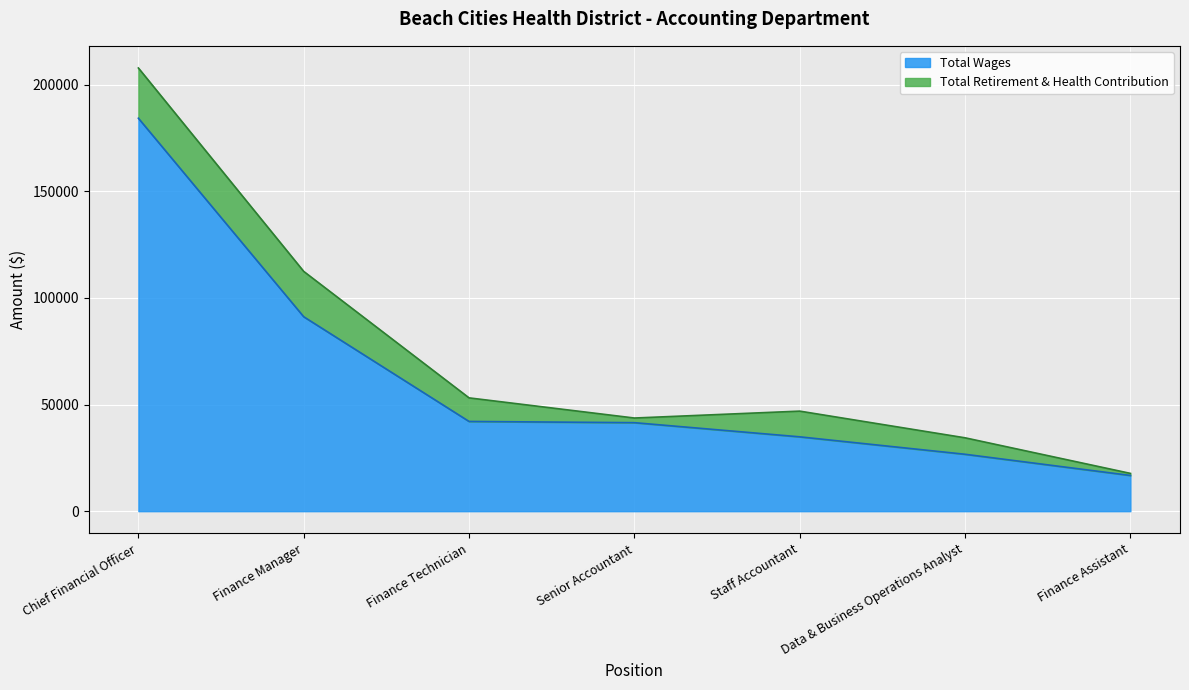

Reading left to right, what are all the values shown in this chart?

184212	91140	42065	41488	34851	26675	16751